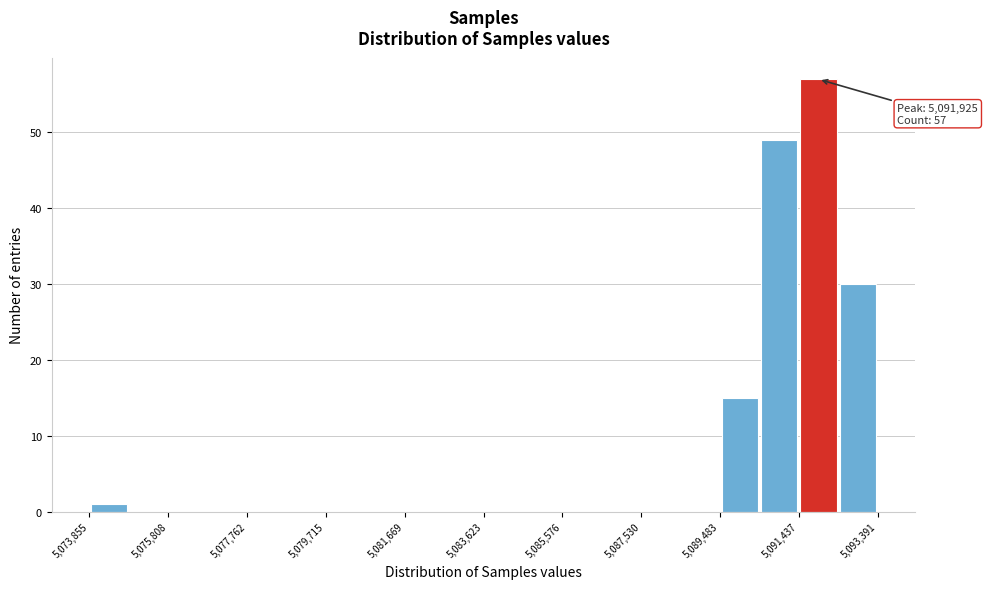

Which range on the x-axis has the tallest bar?

5091400 to 5092400